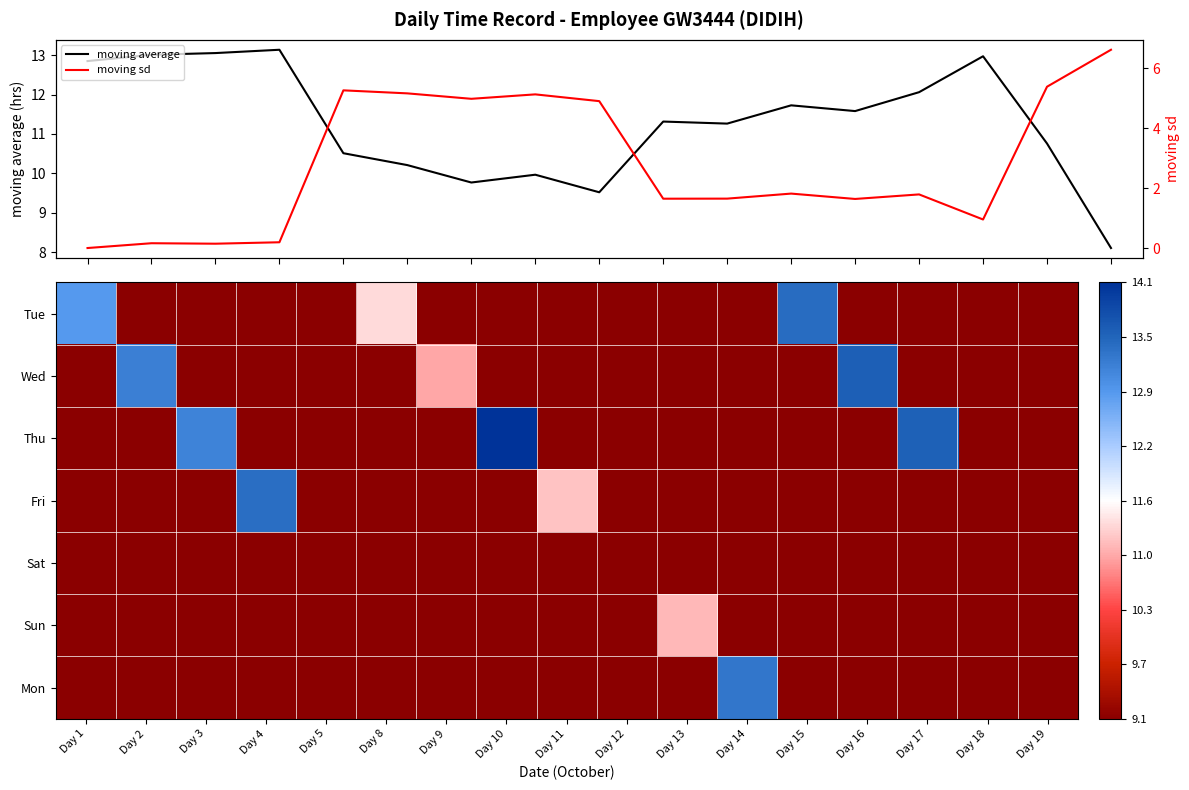

At which category is the sum across all series the highest?

Day 10